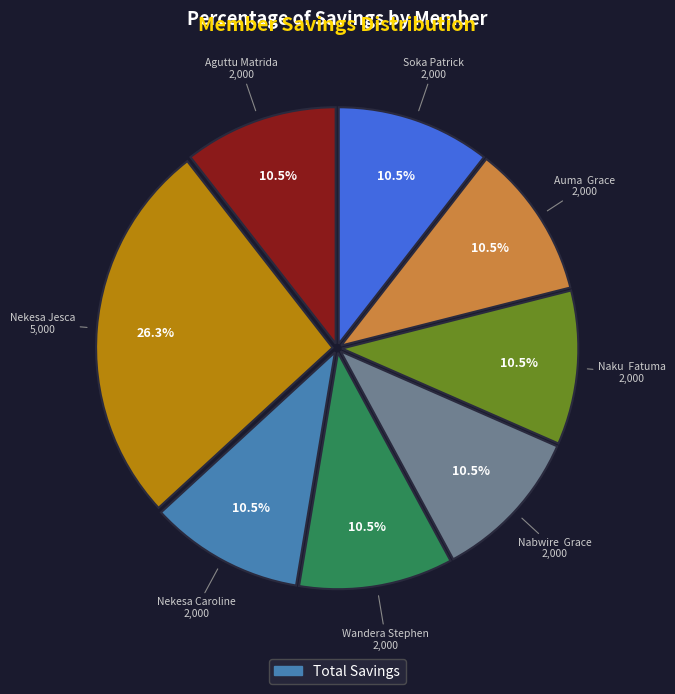

Is there a majority slice in this chart?

No